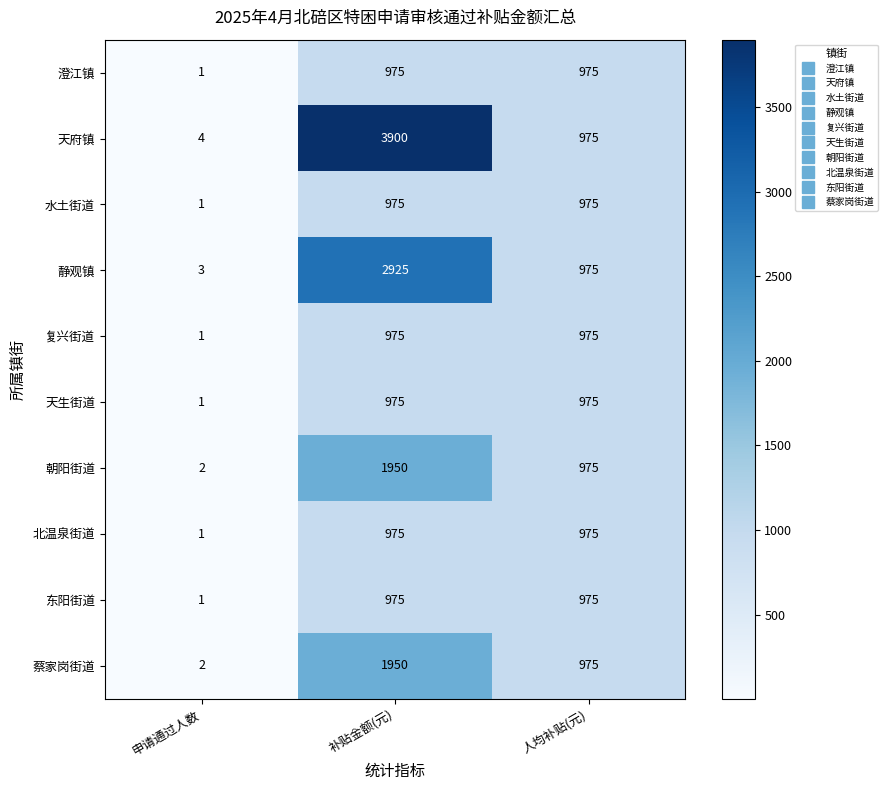

At which category is the sum across all series the highest?

补贴金额(元)